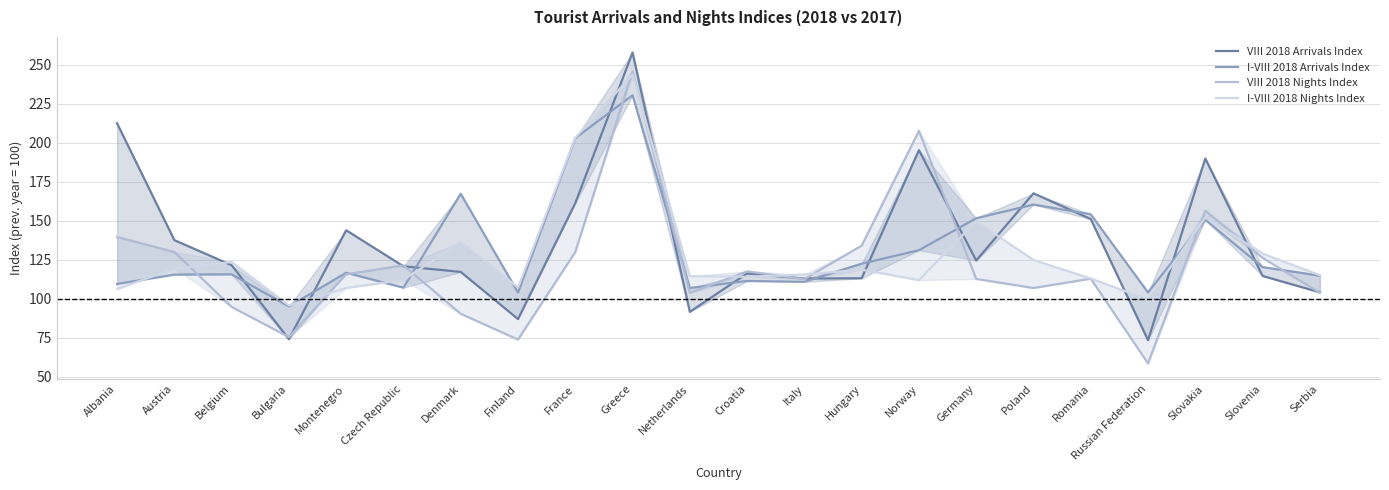

Where is the first local minimum for I-VIII 2018 Nights Index?

Bulgaria